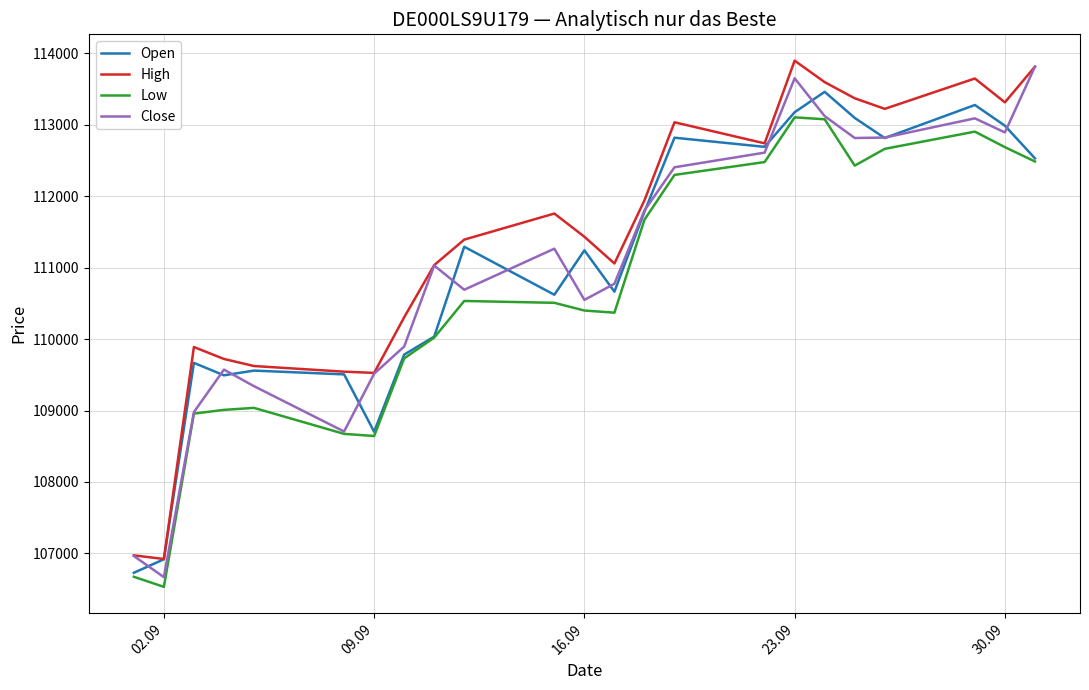

True or false: Low and High cross at least once.

False